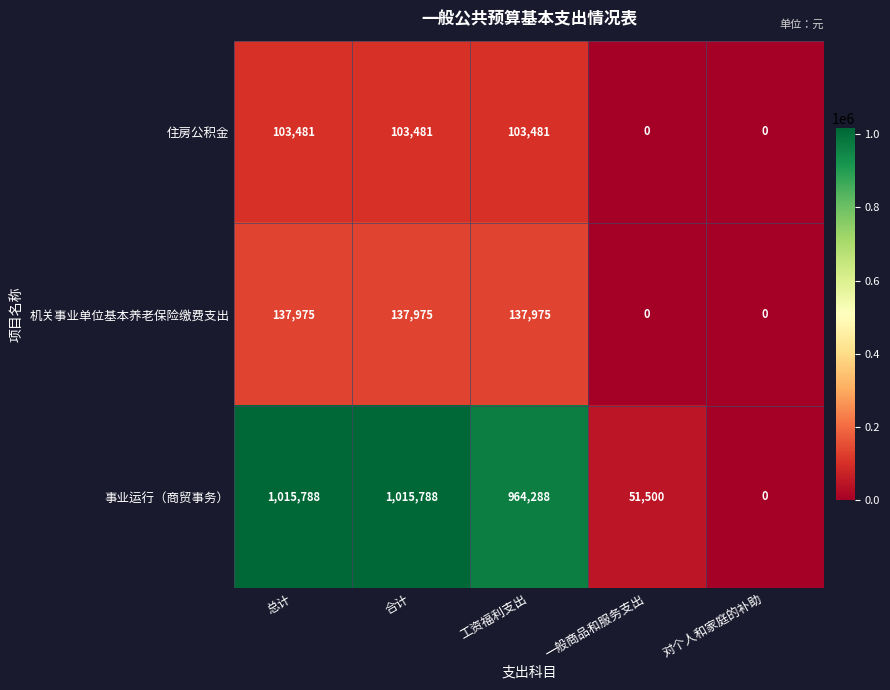

Which series has the largest range (max minus min)?

事业运行（商贸事务）